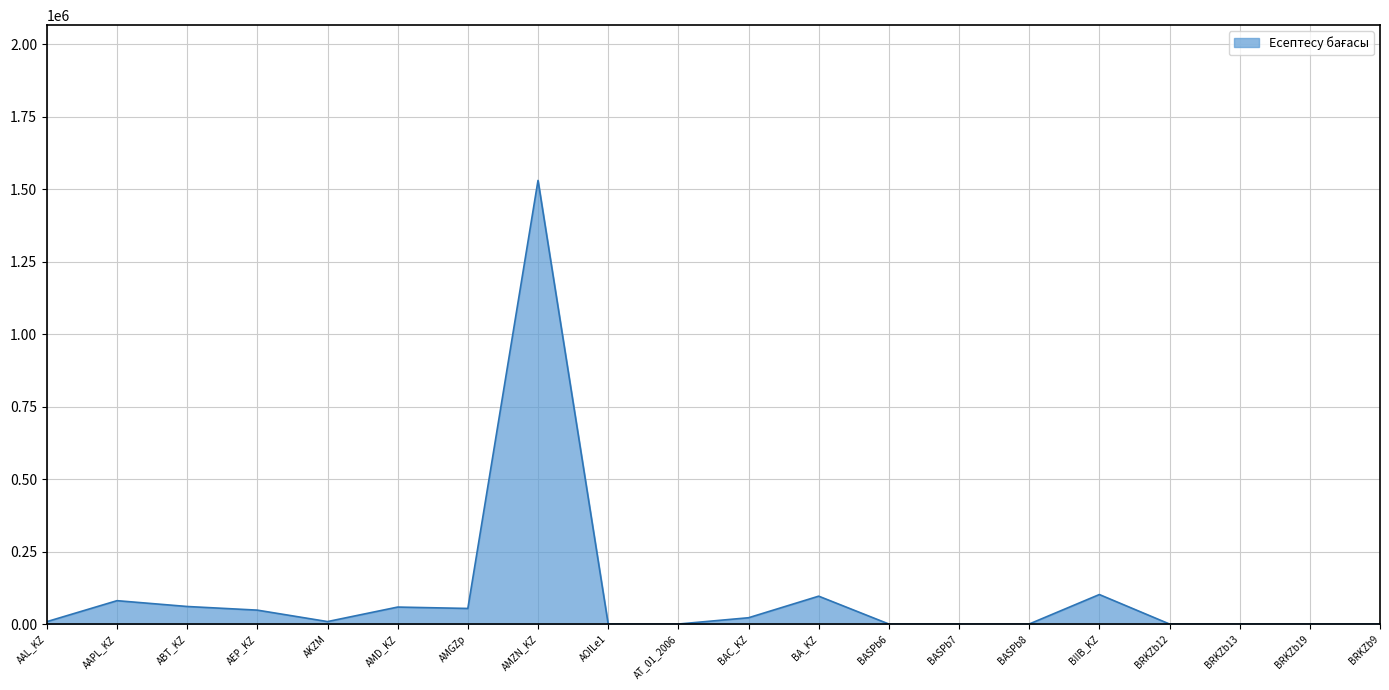

Which has a higher value, BRKZb13 or AMZN_KZ?

AMZN_KZ